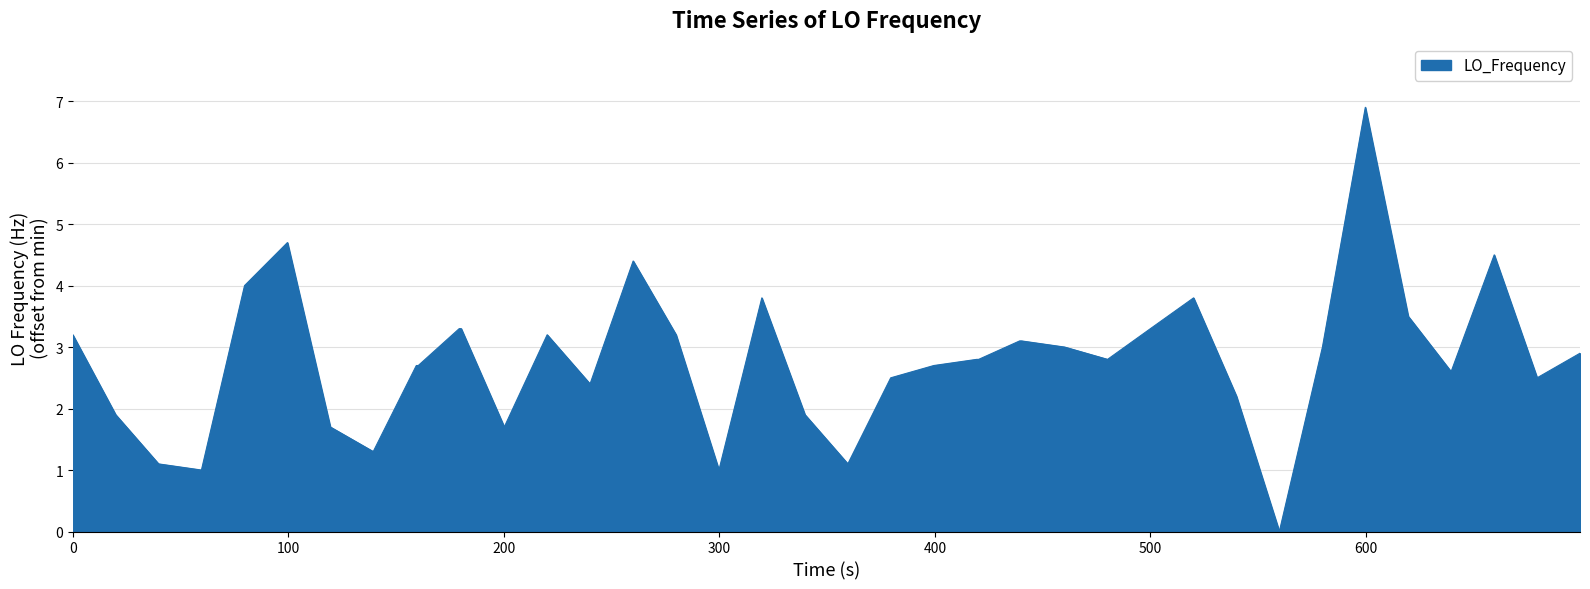

What is the maximum value shown in the chart?

6.9